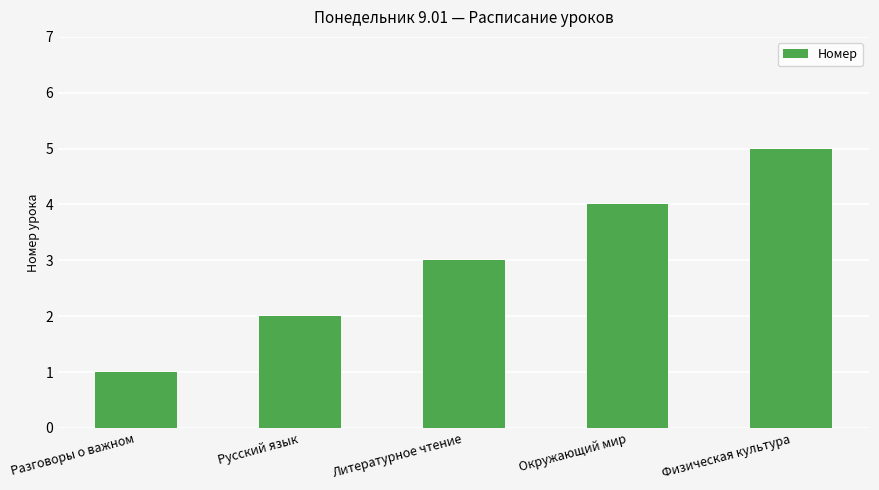

Approximately how many times larger is the value at Литературное чтение compared to Физическая культура?

0.6